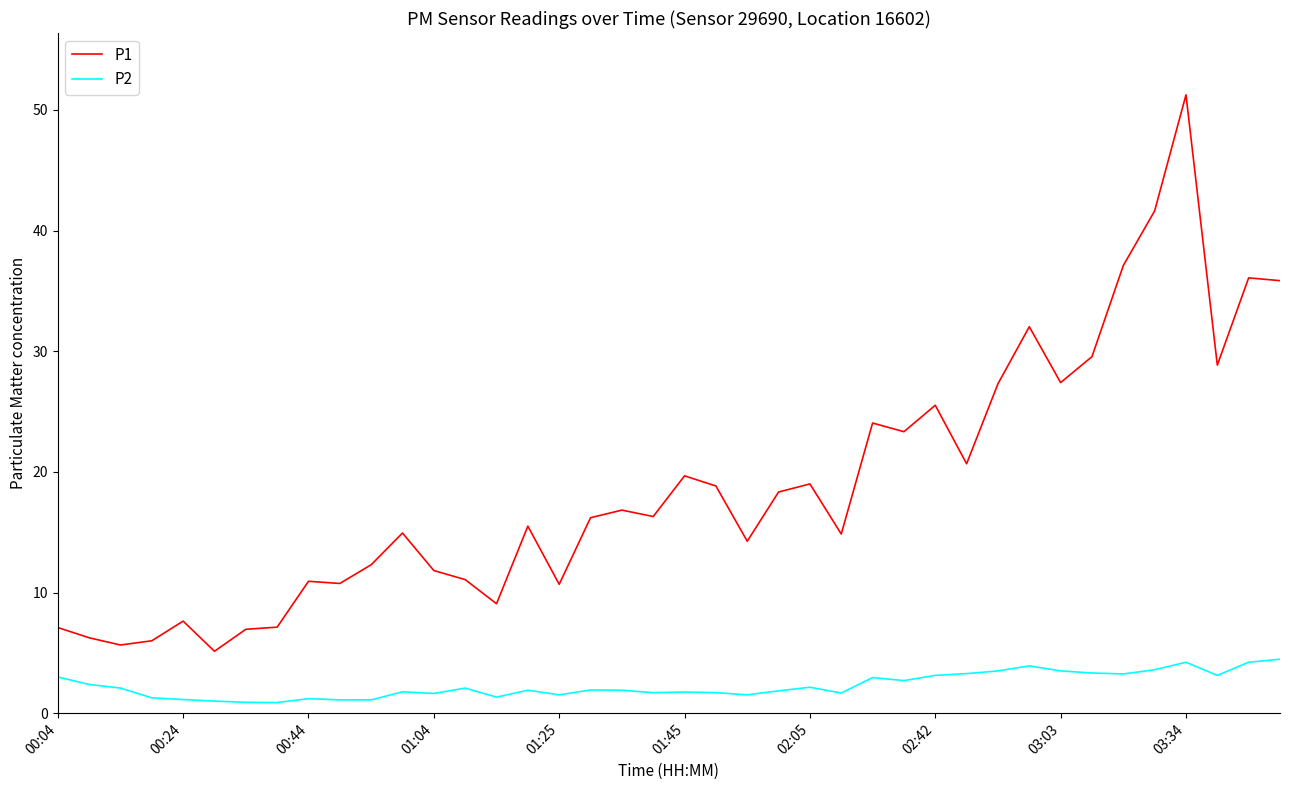

What is the lowest value of the P1 series?

5.1